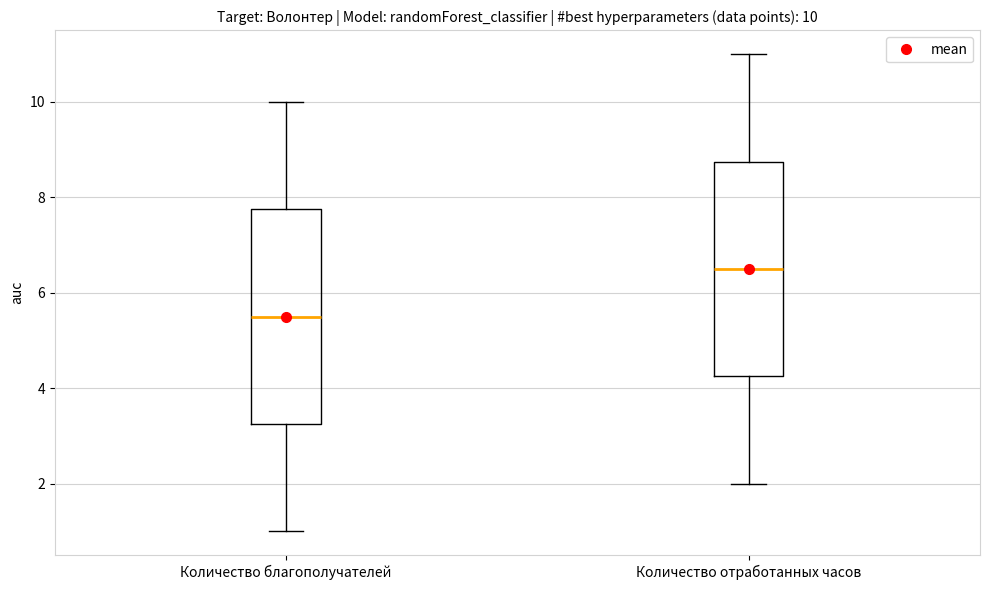

Which box has the lowest median line?

Количество благополучателей